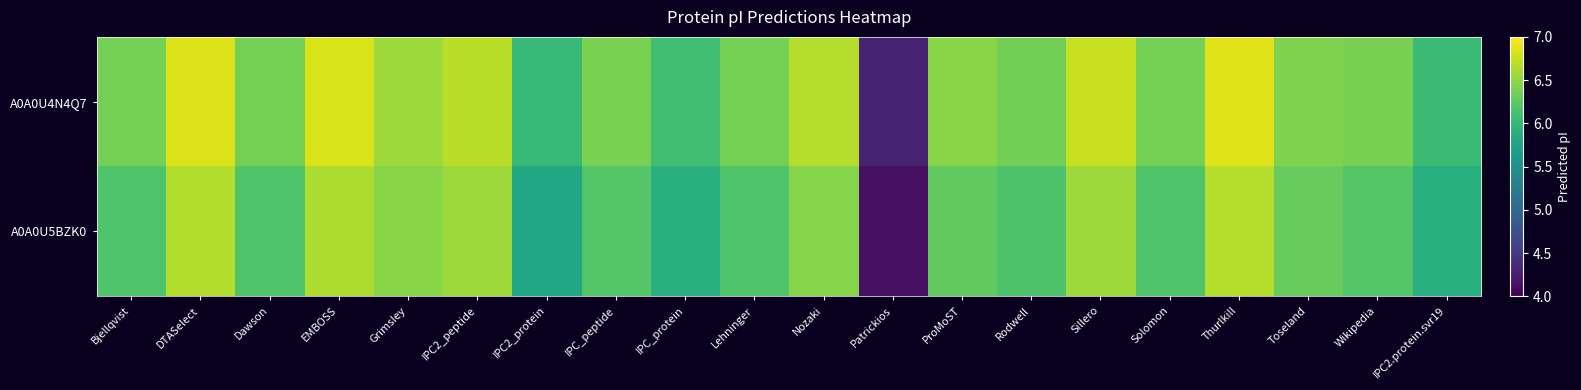

Reading left to right, list all the values displayed in this chart.

A0A0U4N4Q7: Bjellqvist=6.4	DTASelect=6.8	Dawson=6.4	EMBOSS=6.8	Grimsley=6.6	IPC2_peptide=6.7	IPC2_protein=6.0	IPC_peptide=6.4	IPC_protein=6.1	Lehninger=6.4	Nozaki=6.7	Patrickios=4.3	ProMoST=6.5	Rodwell=6.4	Sillero=6.8	Solomon=6.4	Thurlkill=6.9	Toseland=6.4	Wikipedia=6.4	IPC2.protein.svr19=6.0
A0A0U5BZK0: Bjellqvist=6.2	DTASelect=6.6	Dawson=6.2	EMBOSS=6.6	Grimsley=6.5	IPC2_peptide=6.6	IPC2_protein=5.8	IPC_peptide=6.2	IPC_protein=5.9	Lehninger=6.2	Nozaki=6.5	Patrickios=4.1	ProMoST=6.3	Rodwell=6.2	Sillero=6.6	Solomon=6.2	Thurlkill=6.7	Toseland=6.3	Wikipedia=6.2	IPC2.protein.svr19=5.9